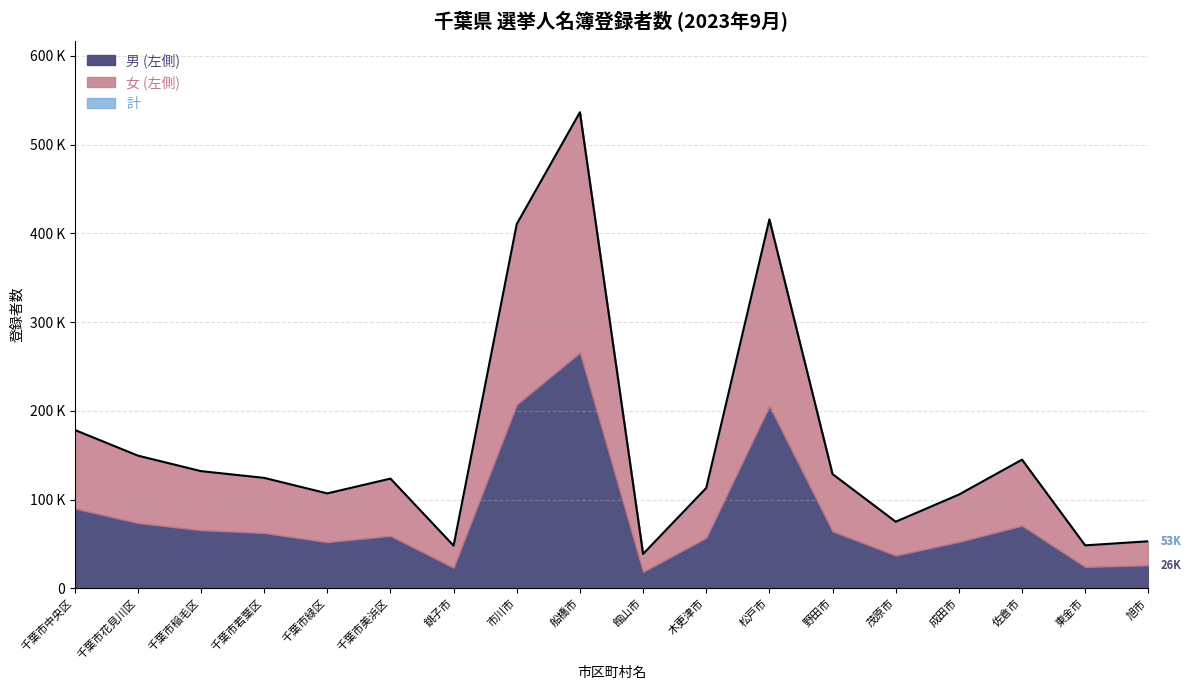

What is the value of the 男 (左側) point at the 15th from the left?

52395